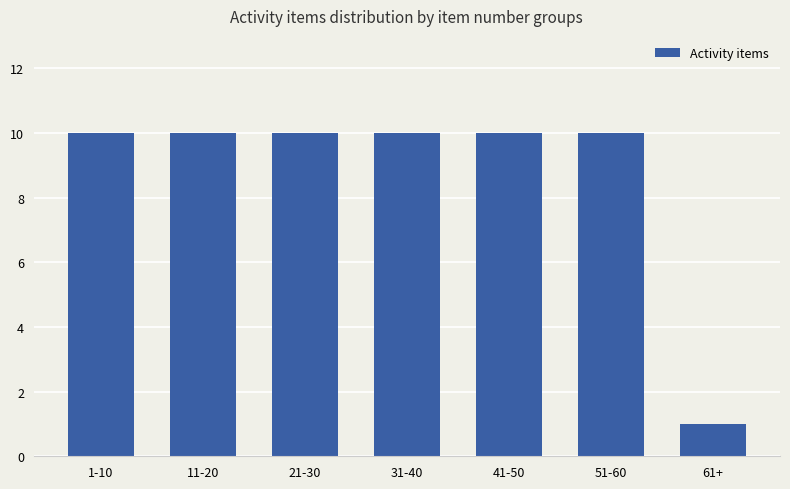

Is it true that the value at 11-20 is 10?

True